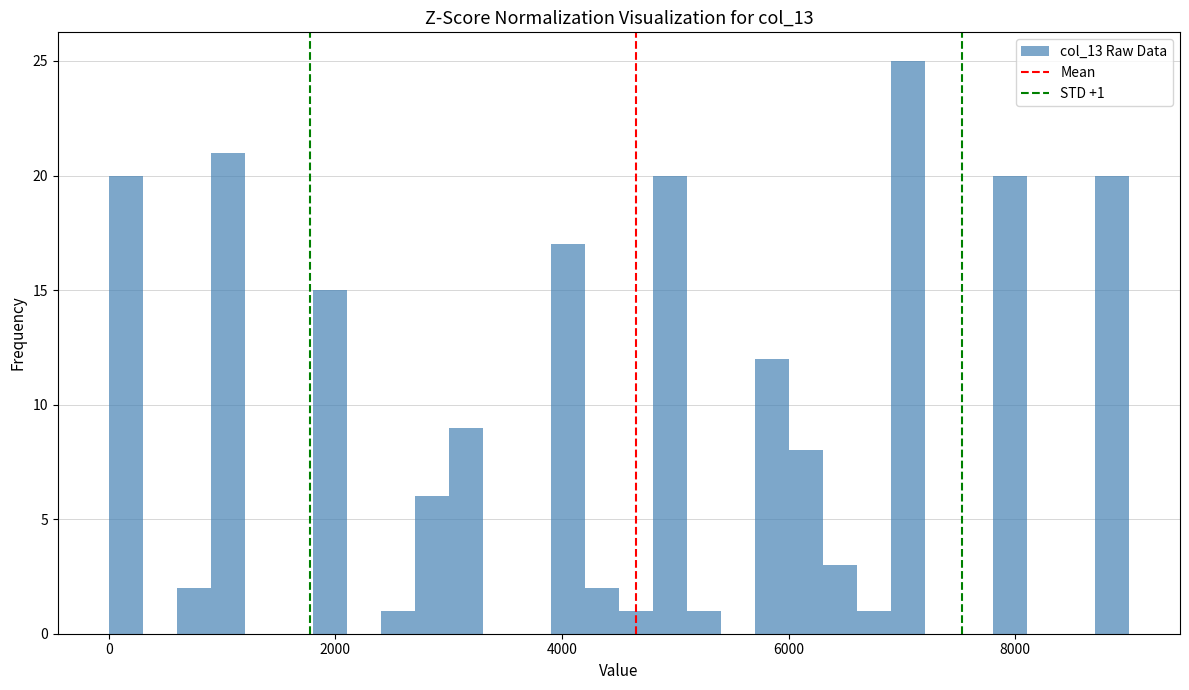

Read against the x-axis, roughly where is the centre of the tallest bar?

7000